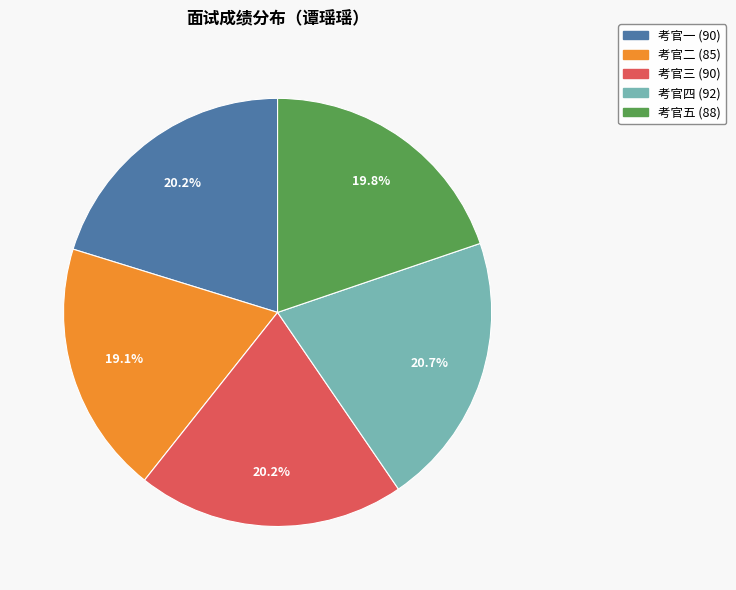

Is it true that 考官二 is 19% of the pie?

True